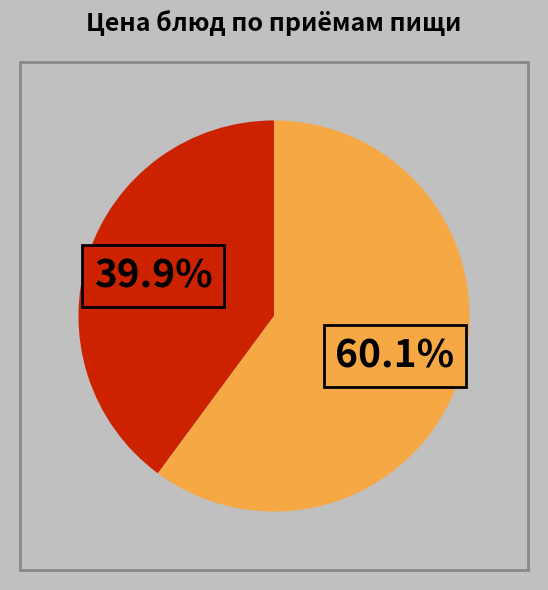

To the nearest percent, what is the difference between the largest and smallest slice percentages?

20%